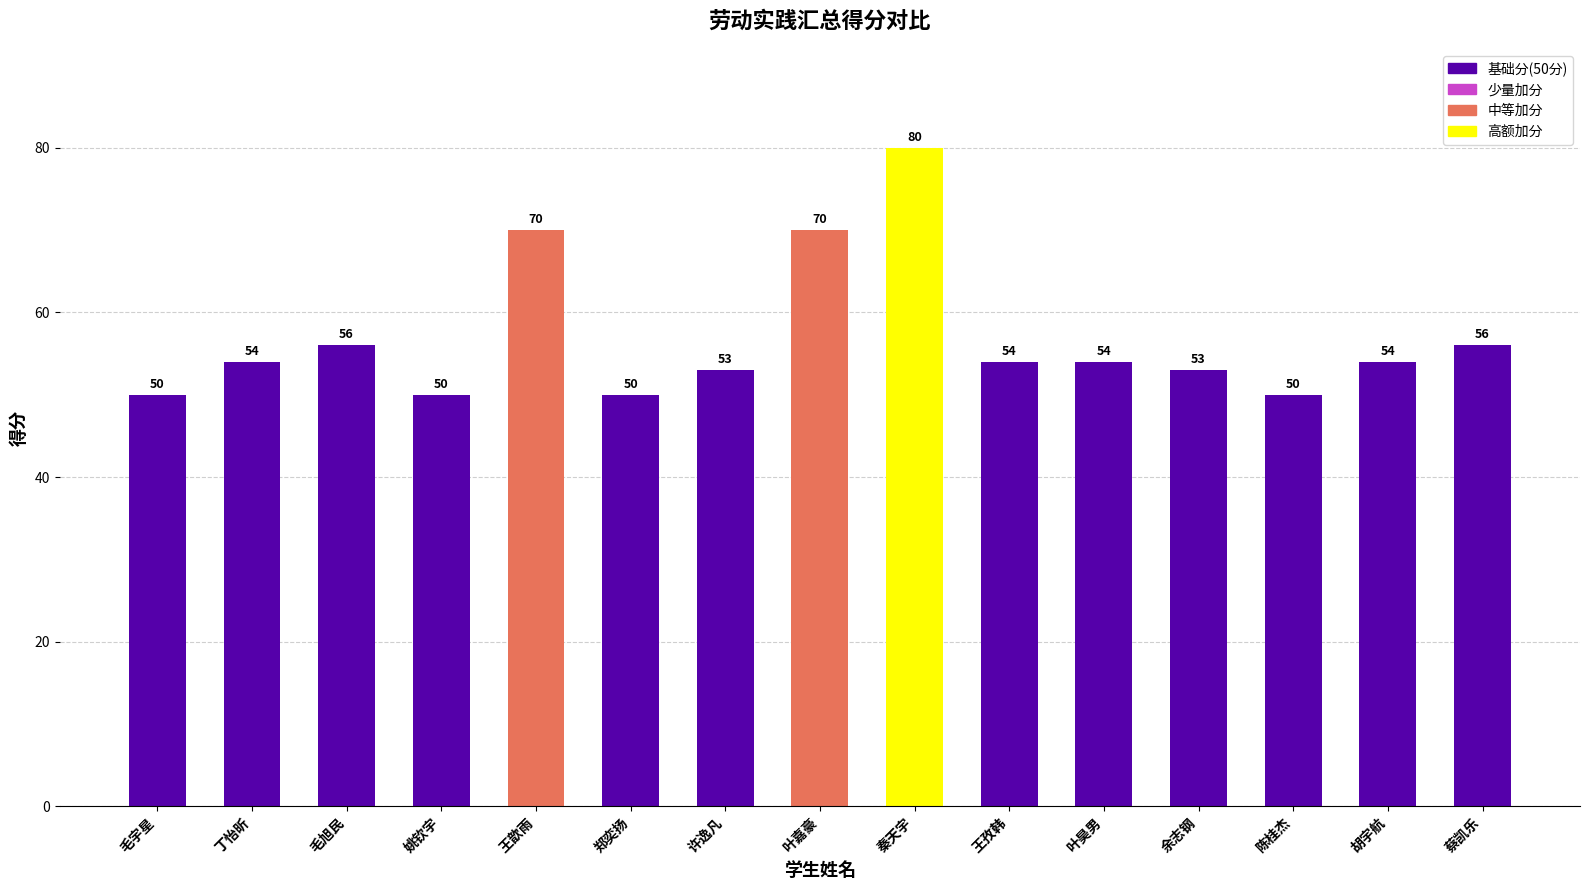

Which has a higher value, 余志钢 or 王歆雨?

王歆雨